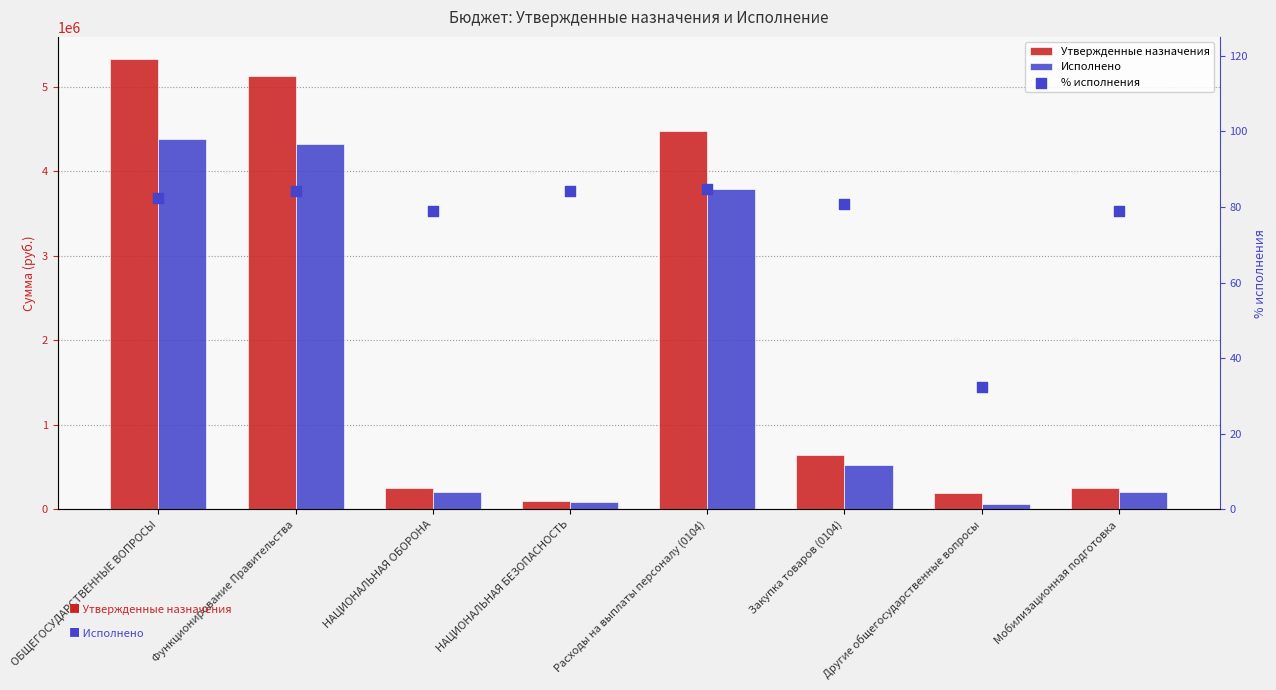

What is the total value across all series at Другие общегосударственные вопросы?

257718.3